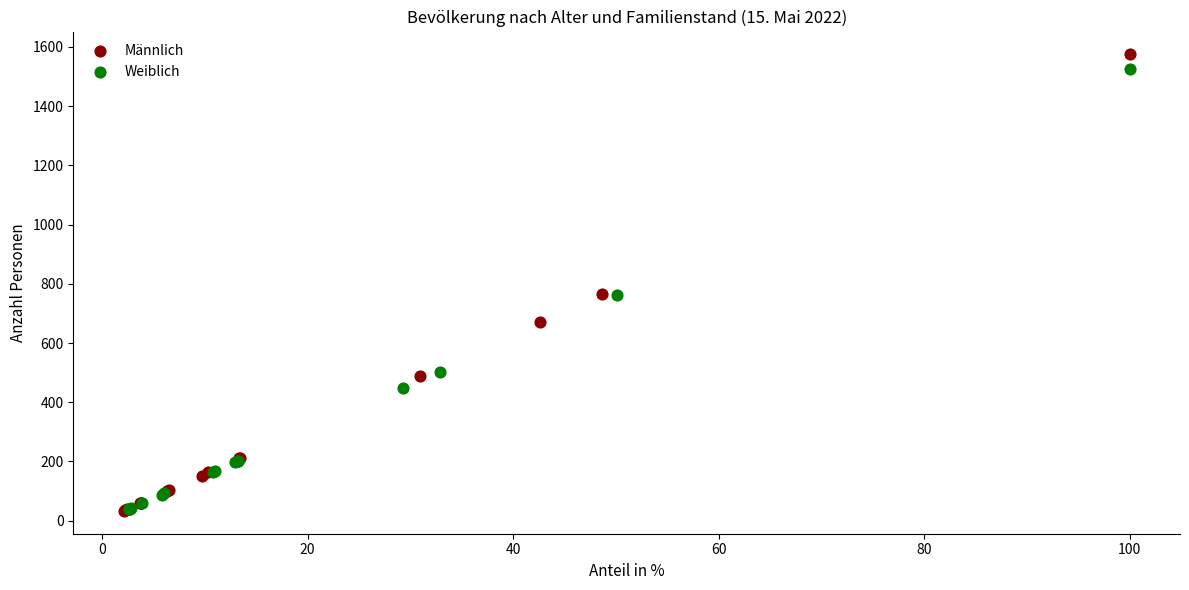

Which series has the largest Y range (max minus min)?

Männlich